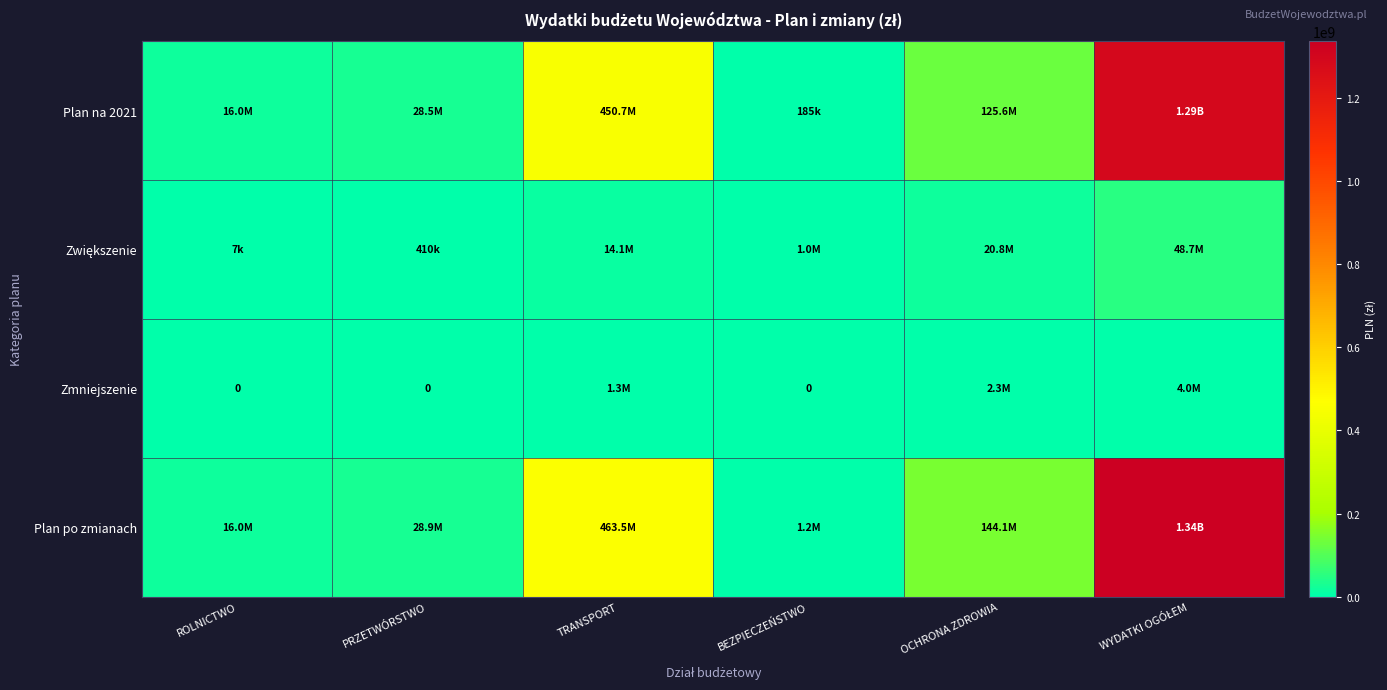

Is it true that Zwiększenie equals 6846 at ROLNICTWO?

True